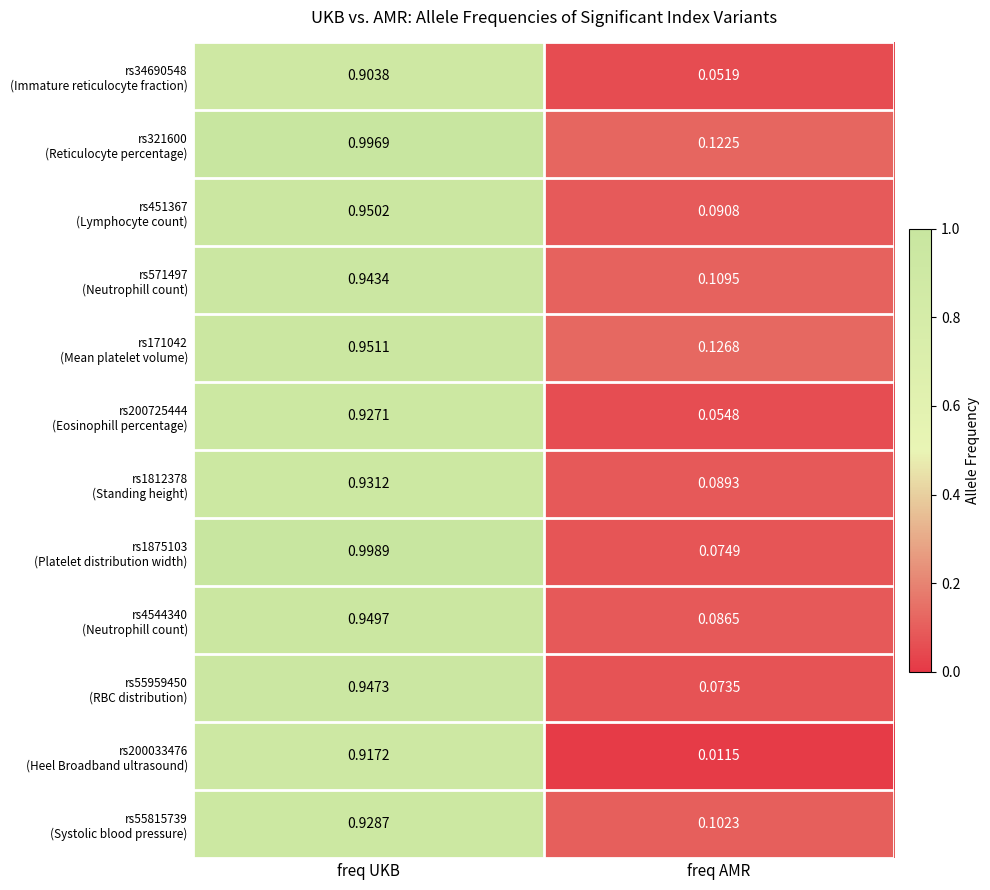

At which category does the chart reach its peak across all series?

freq UKB